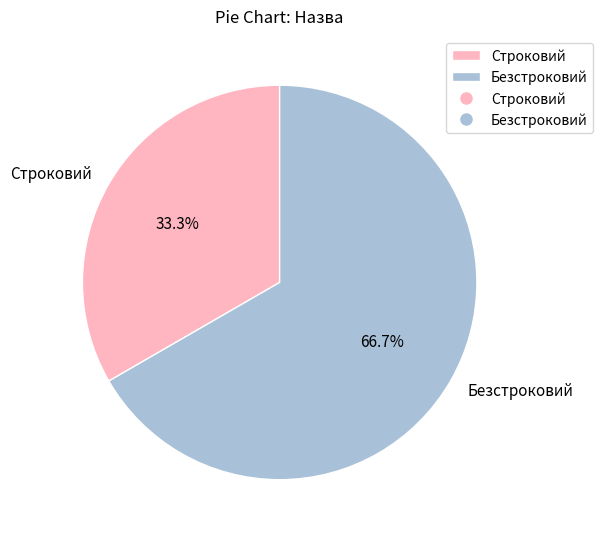

The Строковий slice represents 20% of the pie. True or false?

False